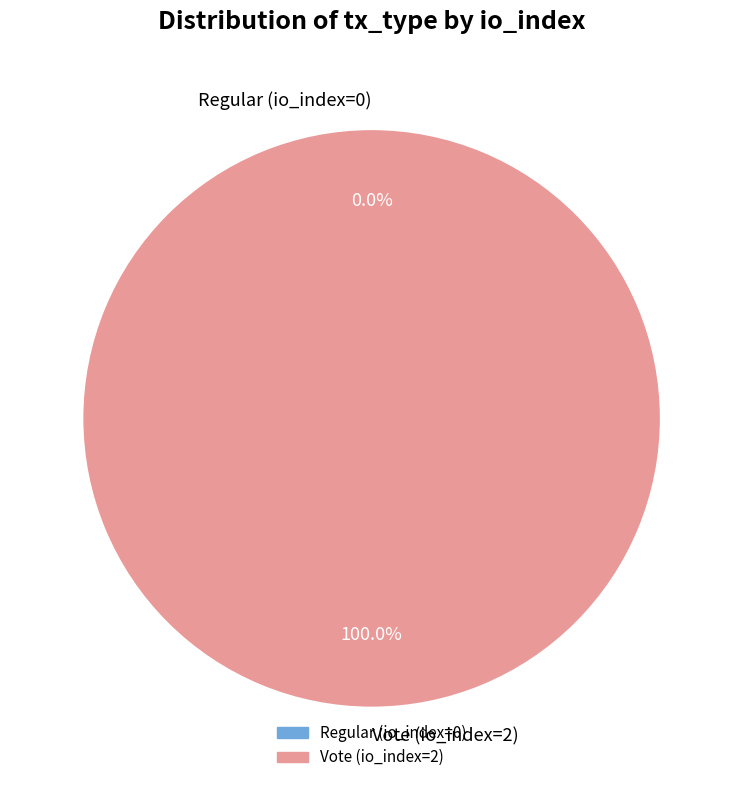

Count the number of slices in the pie.

2